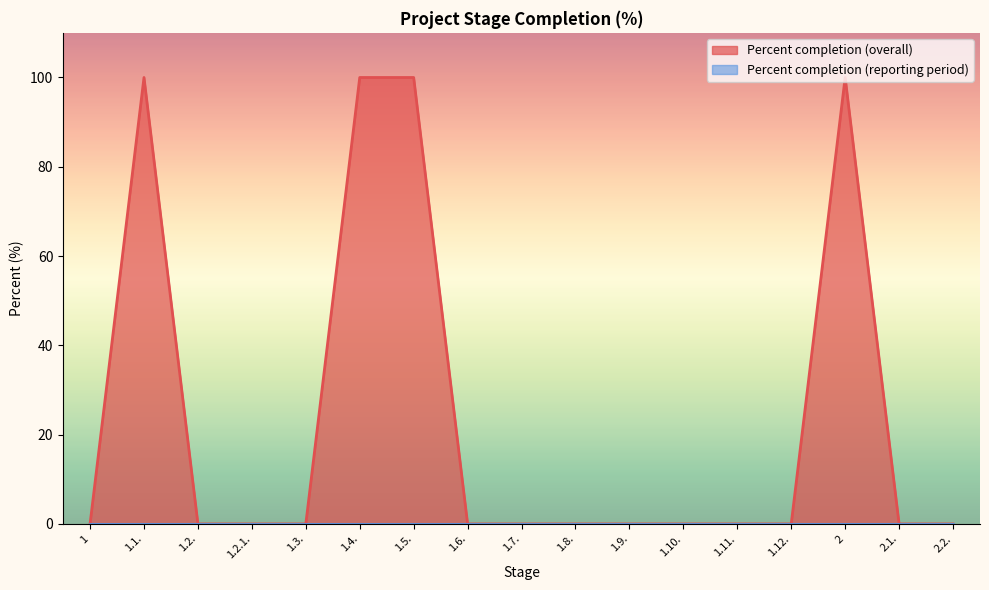

The value at 1.5. is 31. True or false?

False